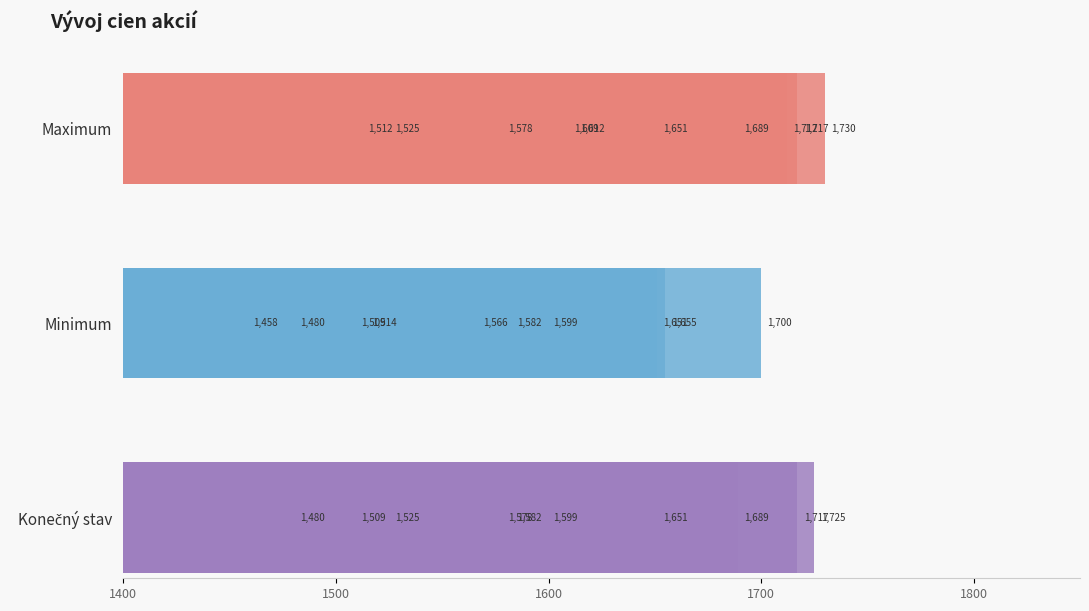

Which series has the largest range (max minus min)?

Konečný stav